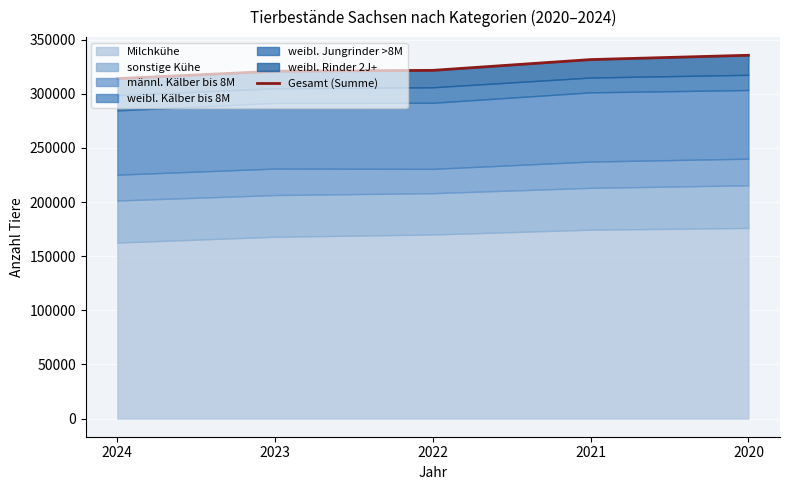

Rank the categories by value from lowest to highest.

2024, 2023, 2022, 2021, 2020